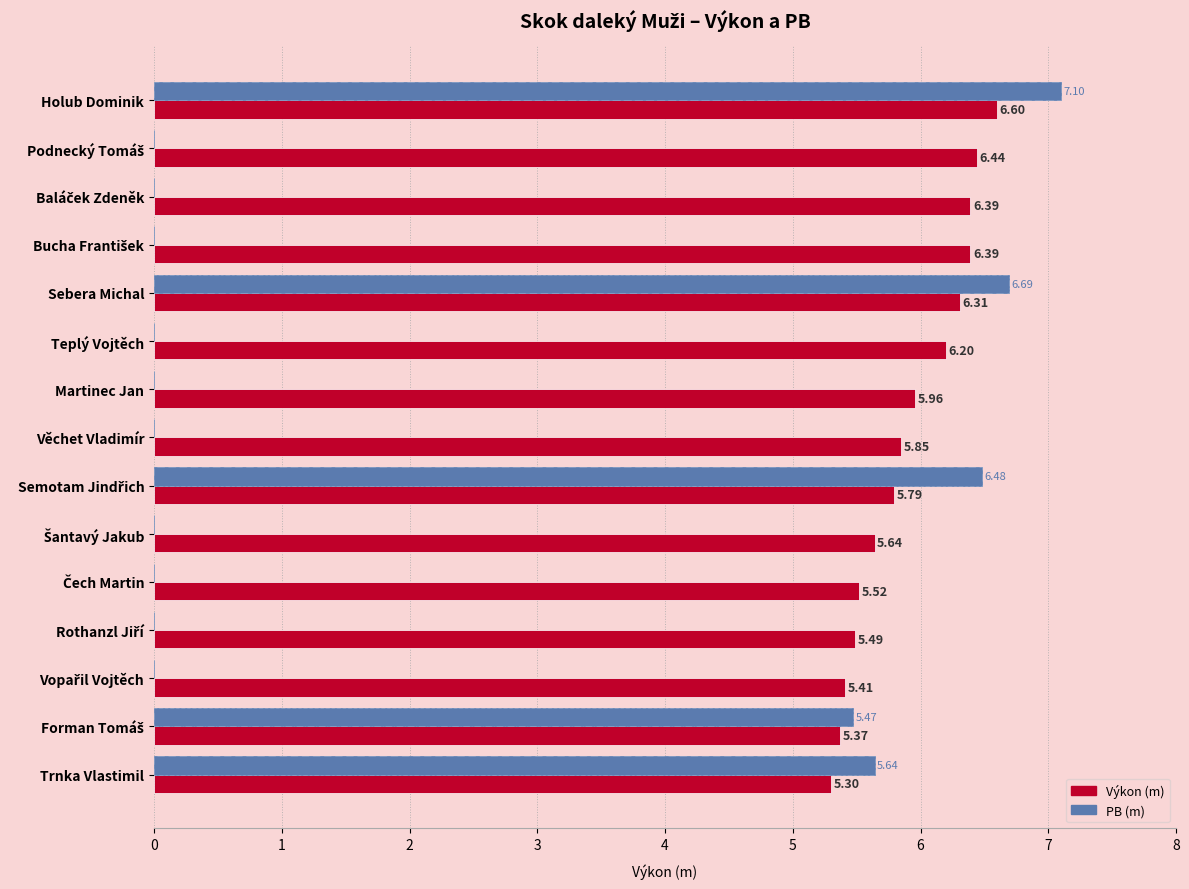

Is it true that Výkon (m) equals 3.4 at Martinec Jan?

False